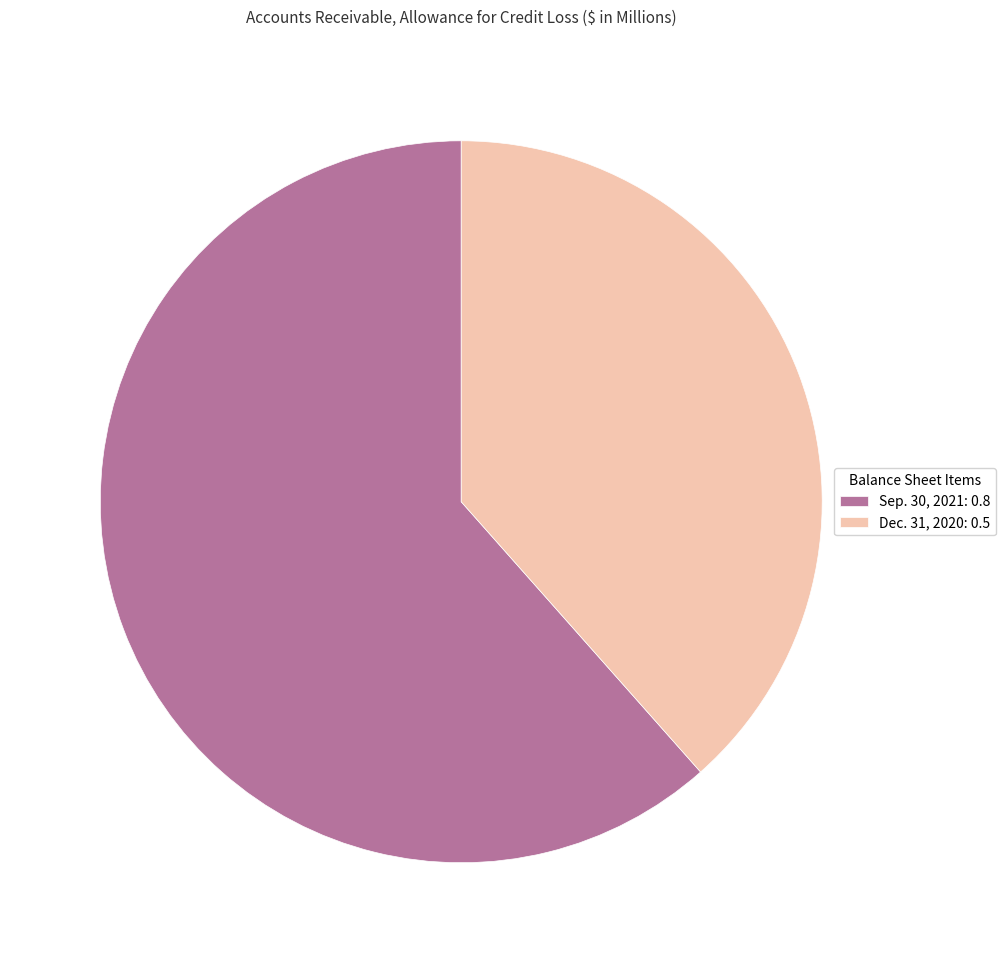

Rank the categories by value from lowest to highest.

Dec. 31, 2020, Sep. 30, 2021